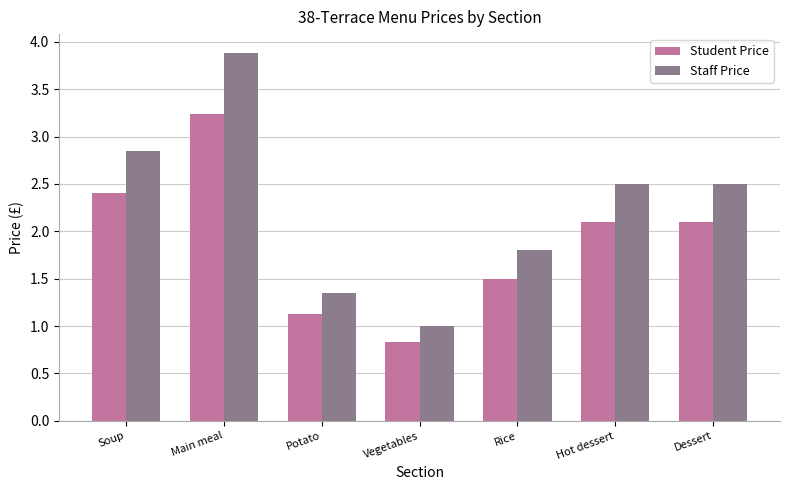

What is the total value across all series at Main meal?

7.1